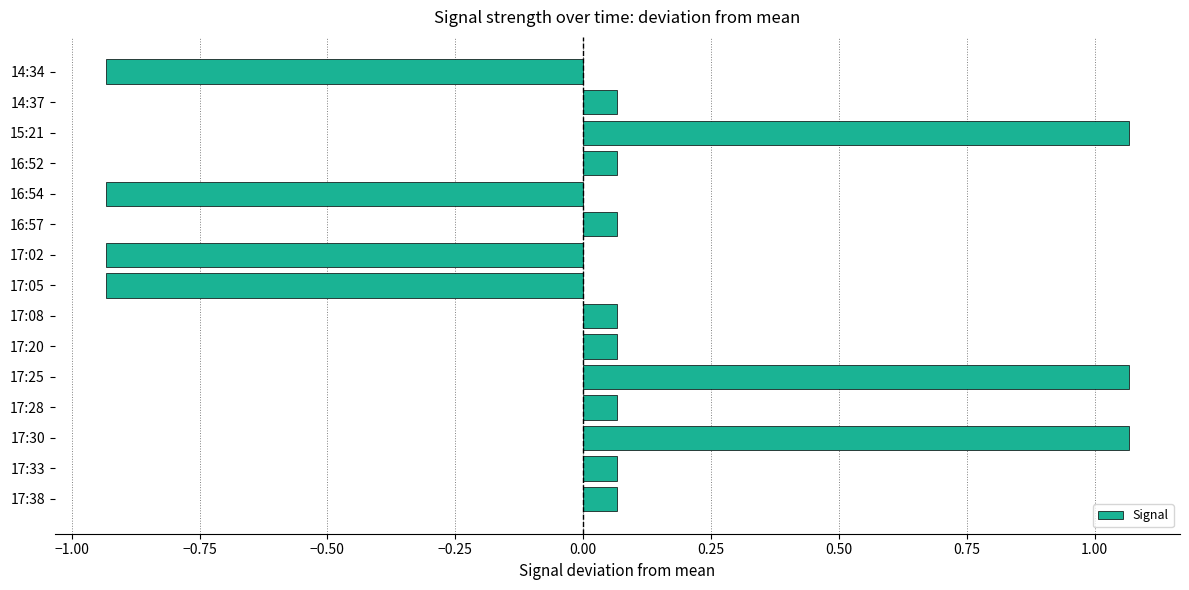

What is the difference between the values at 16:52 and 17:25?

1.0